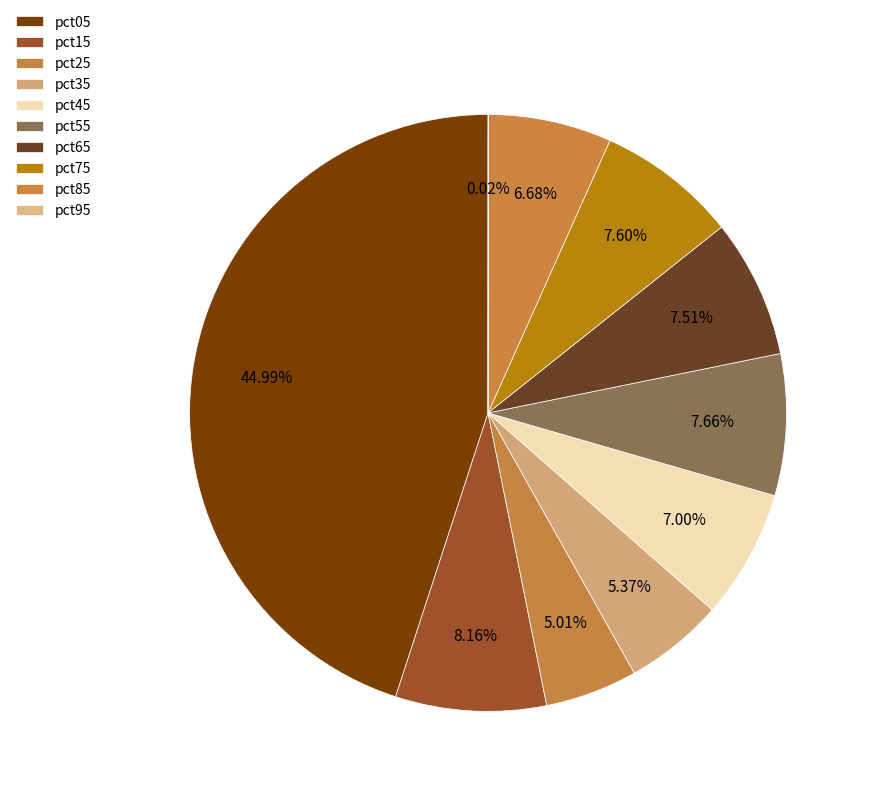

How many slices are in this pie chart?

10